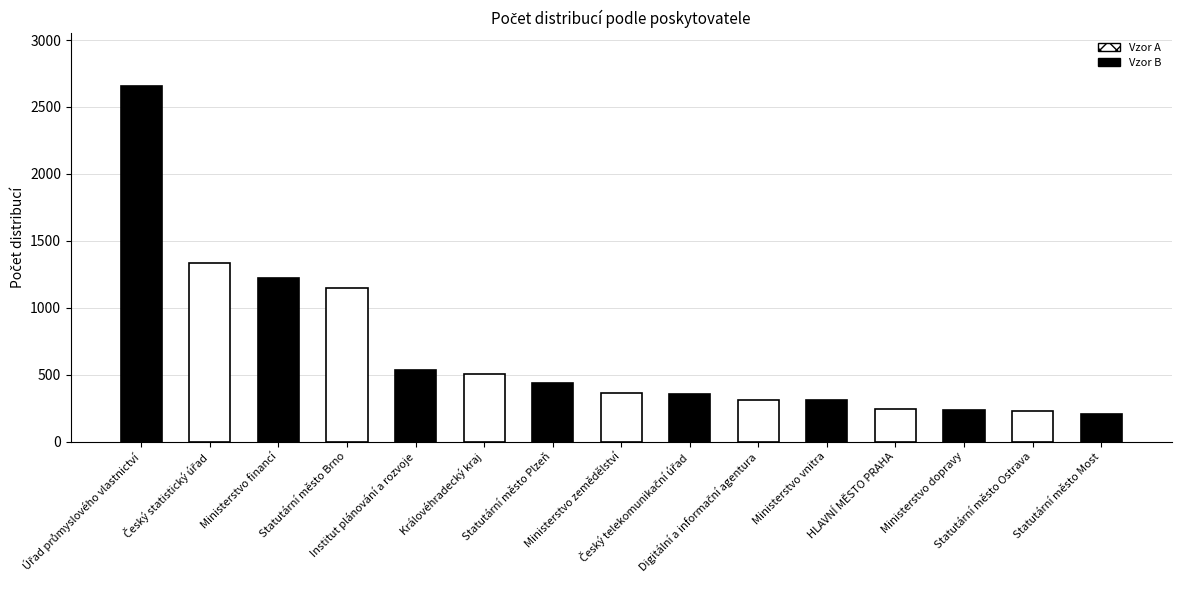

What is the sum of the values at Královéhradecký kraj and Ministerstvo financí?

1724